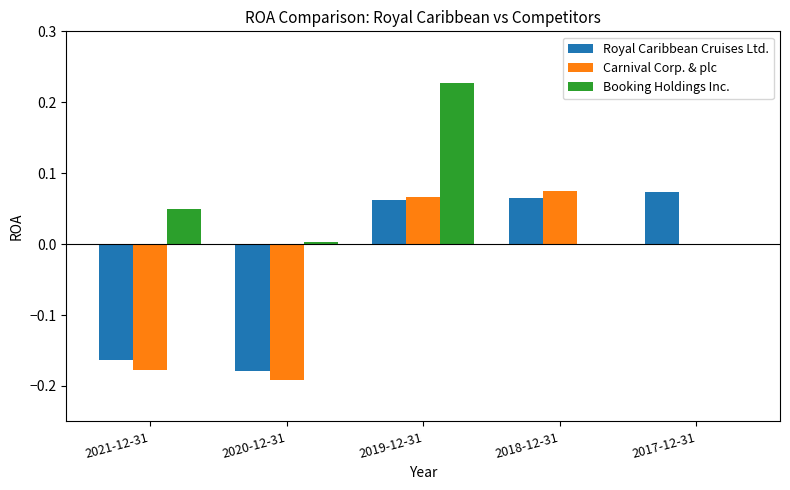

At which category does the chart reach its peak across all series?

2019-12-31